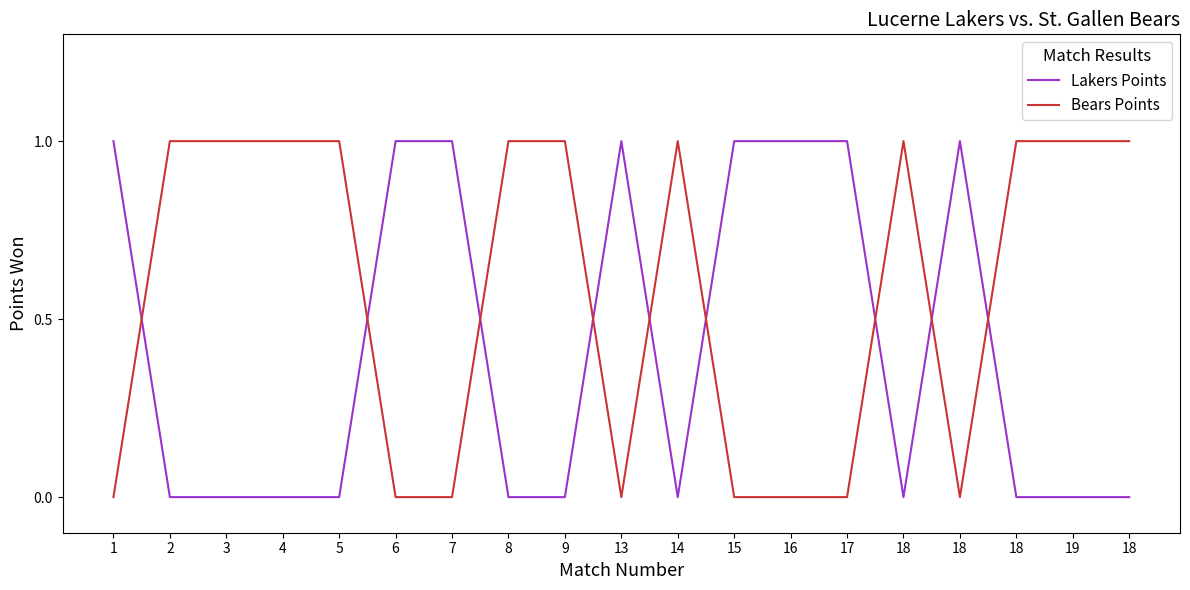

How many lines are shown in the chart?

2